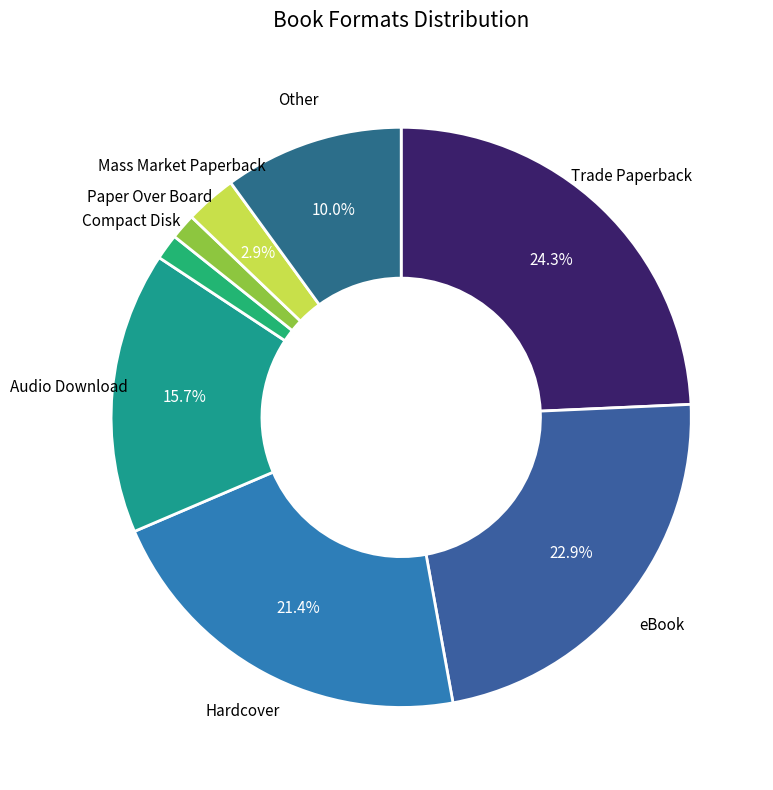

To the nearest percent, what is the difference between the Hardcover and Trade Paperback slice percentages?

3%